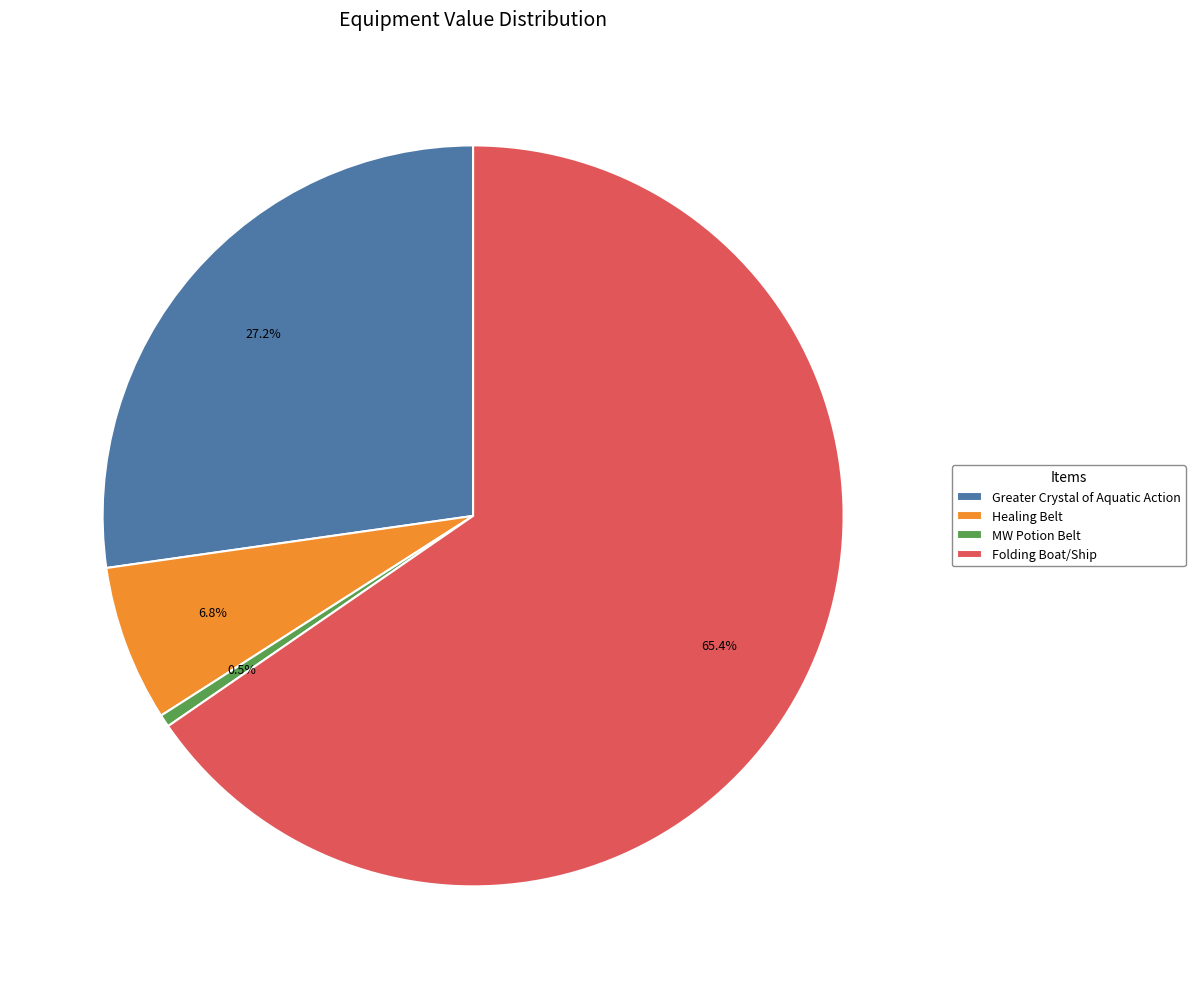

To the nearest percent, what percentage of the pie is Healing Belt?

7%